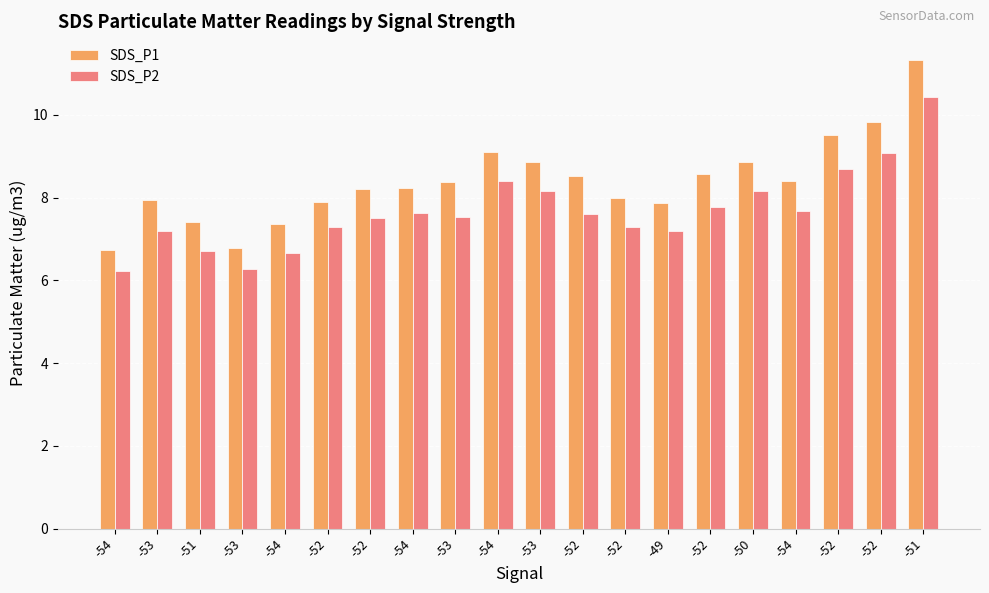

Reading left to right, extract all data points from this chart.

SDS_P1: 6.7	7.9	7.4	6.8	7.4	7.9	8.2	8.2	8.4	9.1	8.9	8.5	8.0	7.9	8.6	8.9	8.4	9.5	9.8	11.3
SDS_P2: 6.2	7.2	6.7	6.3	6.7	7.3	7.5	7.6	7.5	8.4	8.2	7.6	7.3	7.2	7.8	8.2	7.7	8.7	9.1	10.4